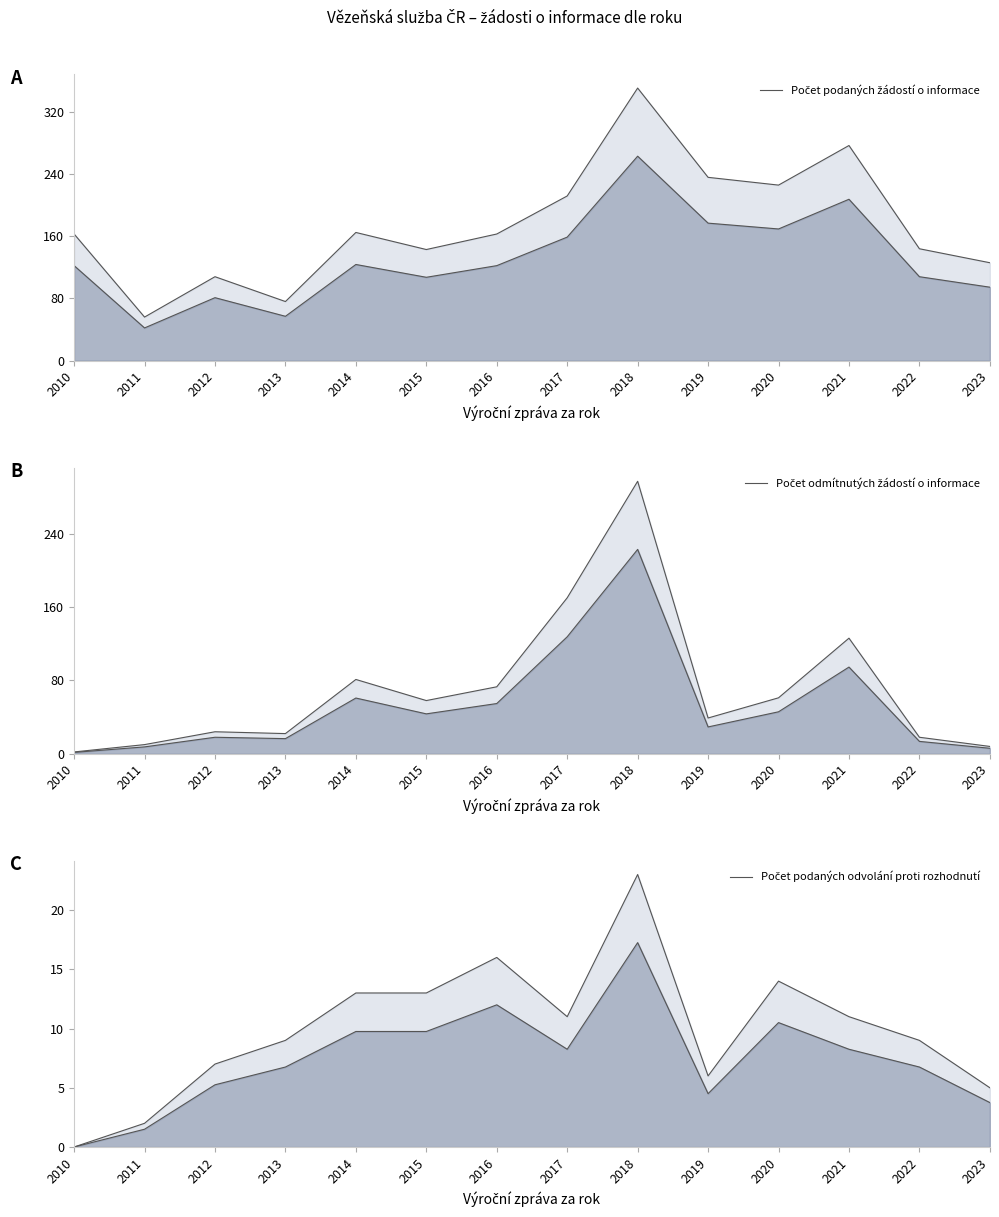

How many categories are shown in the chart?

14